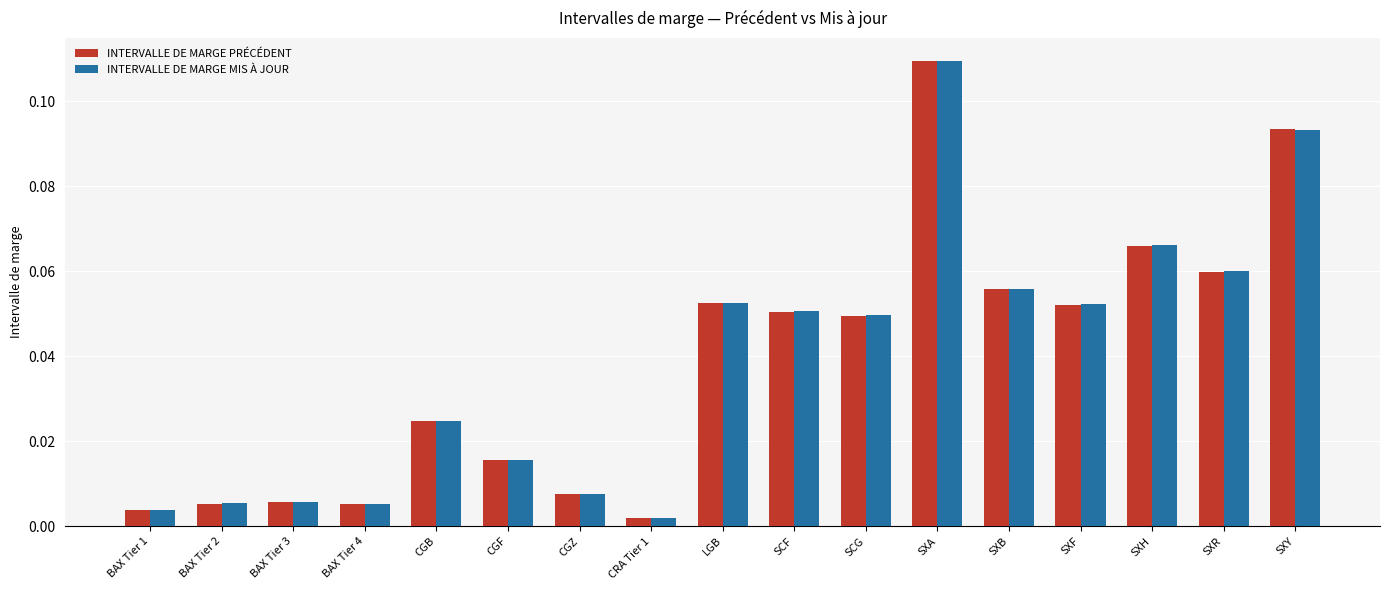

What is the sum of all INTERVALLE DE MARGE PRÉCÉDENT values?

0.7